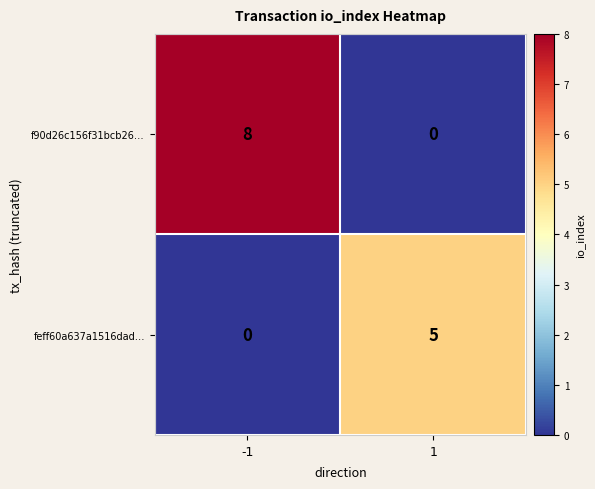

Is it true that f90d26c156f31bcb26… equals 0 at 1?

True